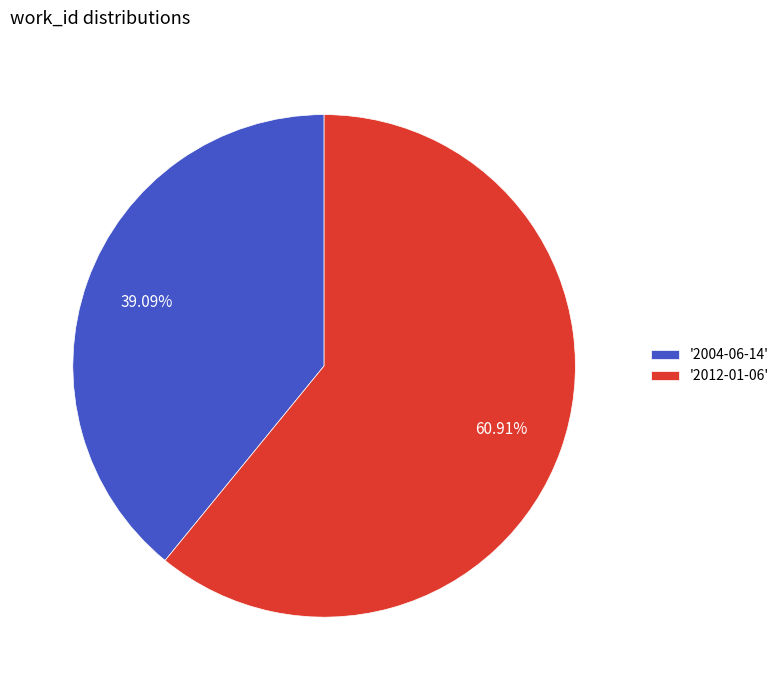

How many segments does this pie chart have?

2